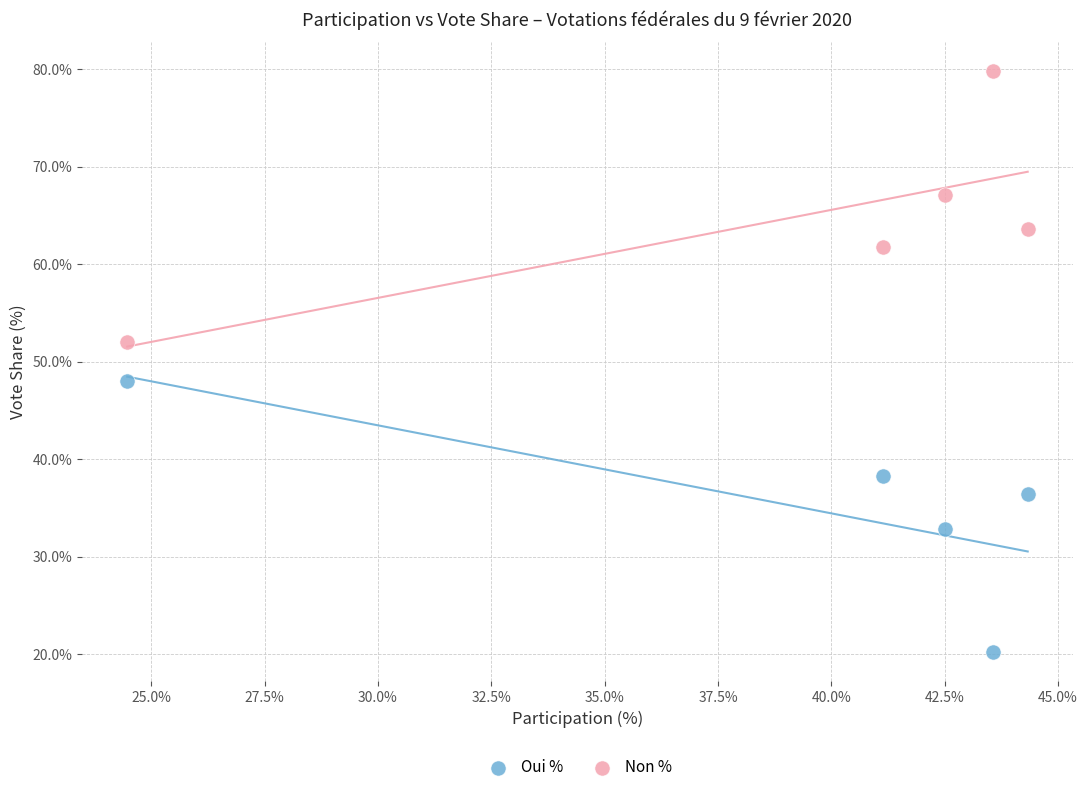

Which series contains the highest Y value?

Non %